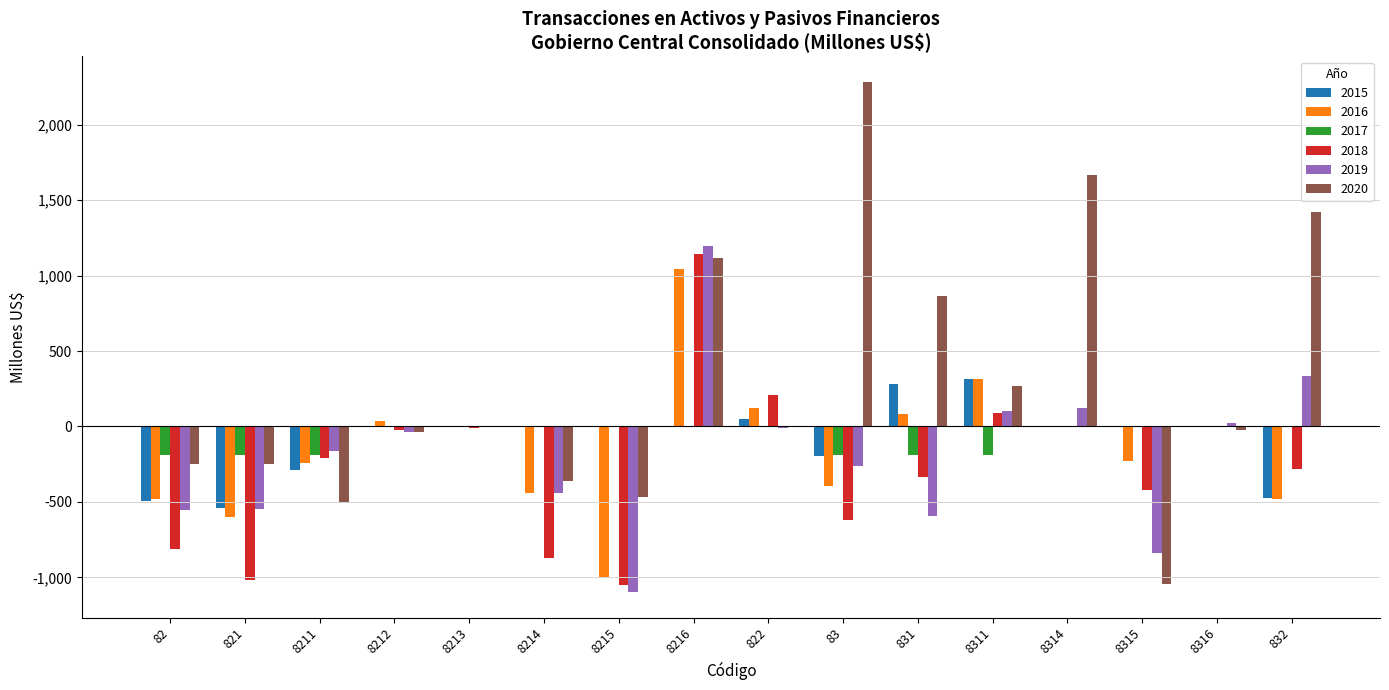

What is the maximum value for 2019?

1194.3